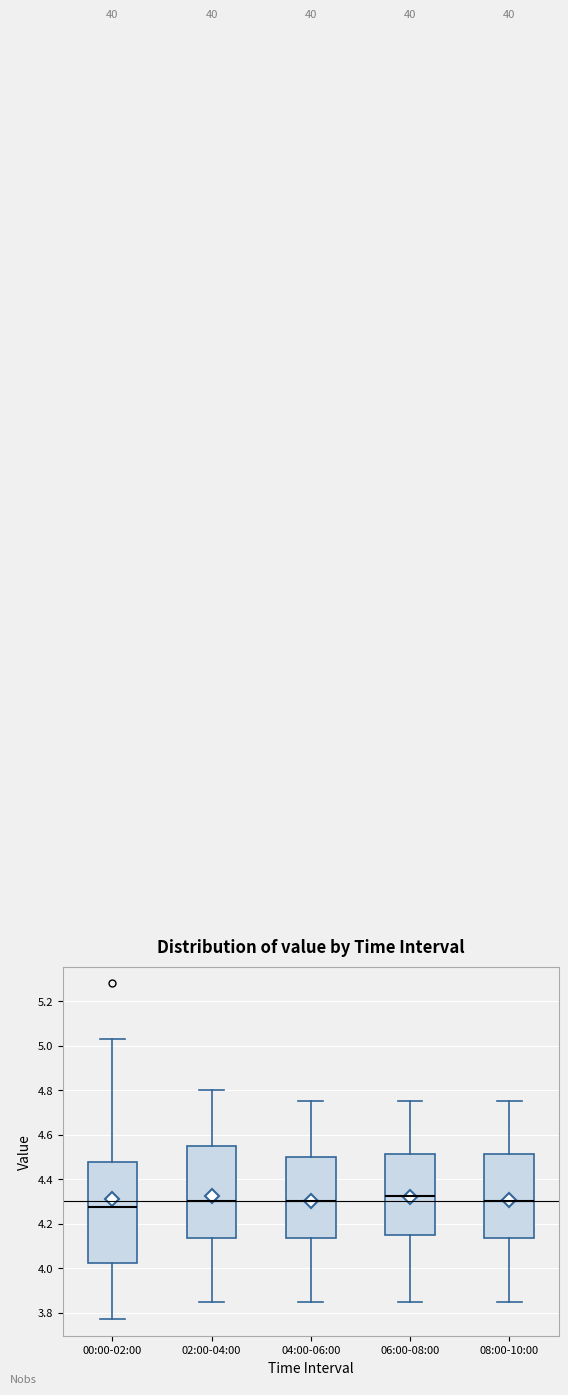

Where does the lower whisker of the box for 00:00-02:00 end on the y-axis? The values are not printed on the chart, so give them approximately, as read against the axis.

3.78